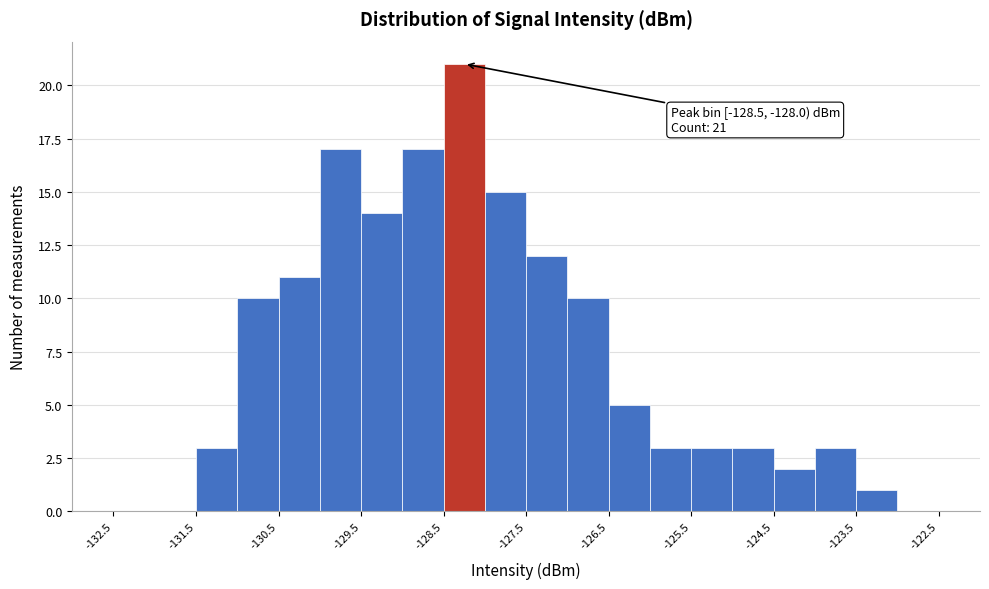

Over which range of the x-axis is the bar tallest?

-128.5 to -128.0